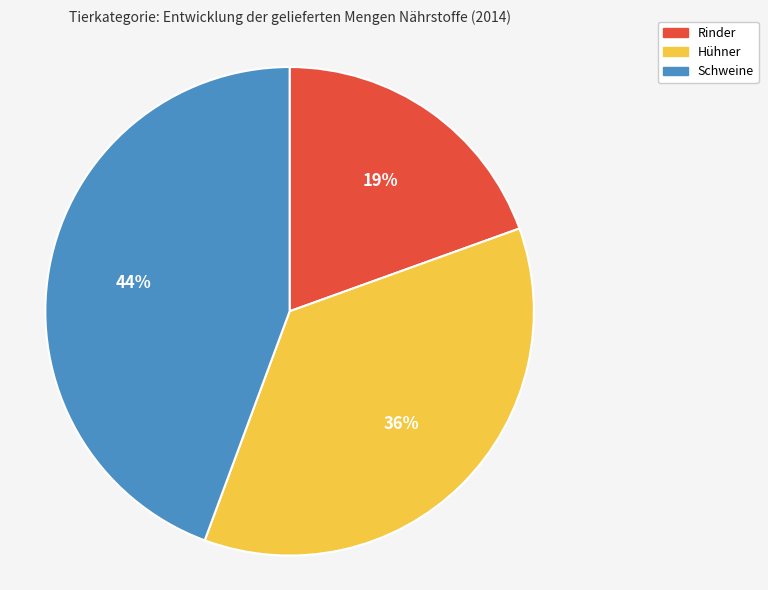

Rank the categories by value from highest to lowest.

Schweine, Hühner, Rinder